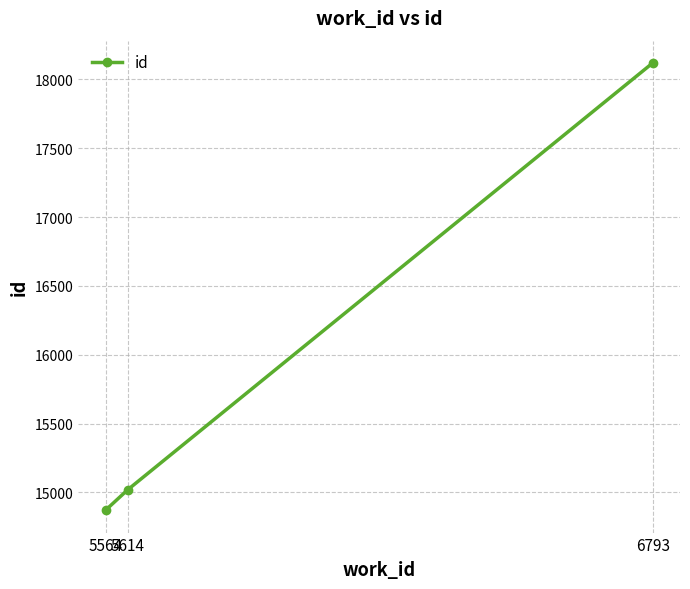

Which category has the lowest value across all series?

5564